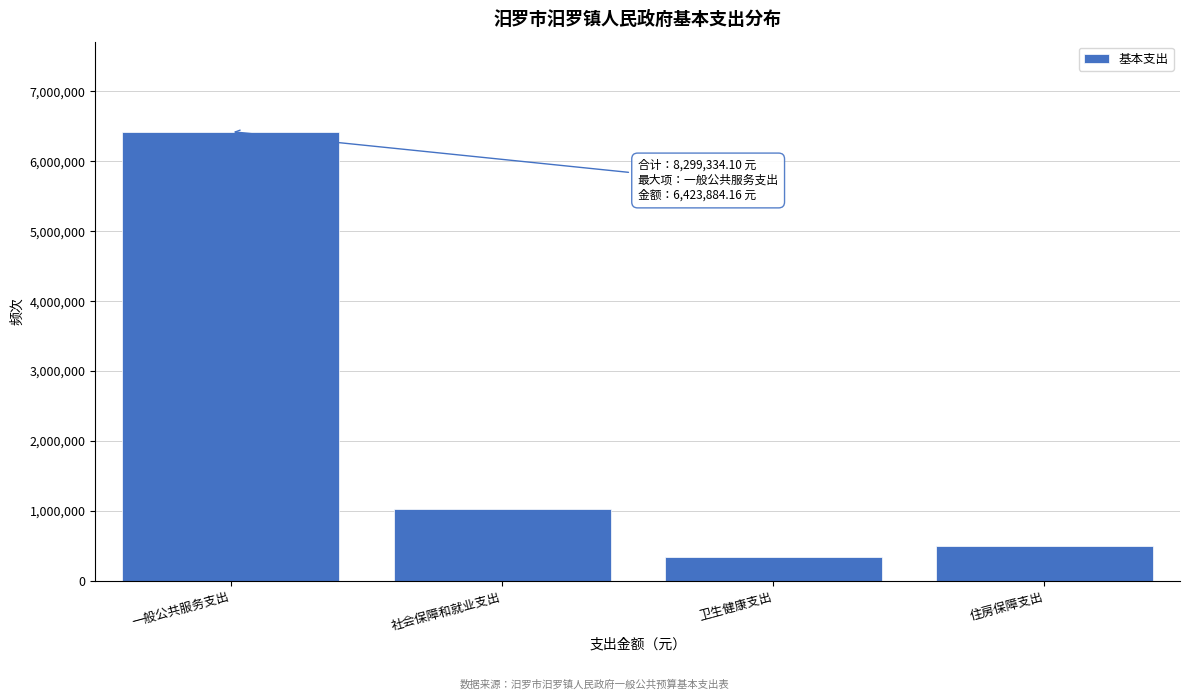

Reading left to right, what are all the values shown in this chart?

6423884.2	1030467.0	350358.8	494624.2